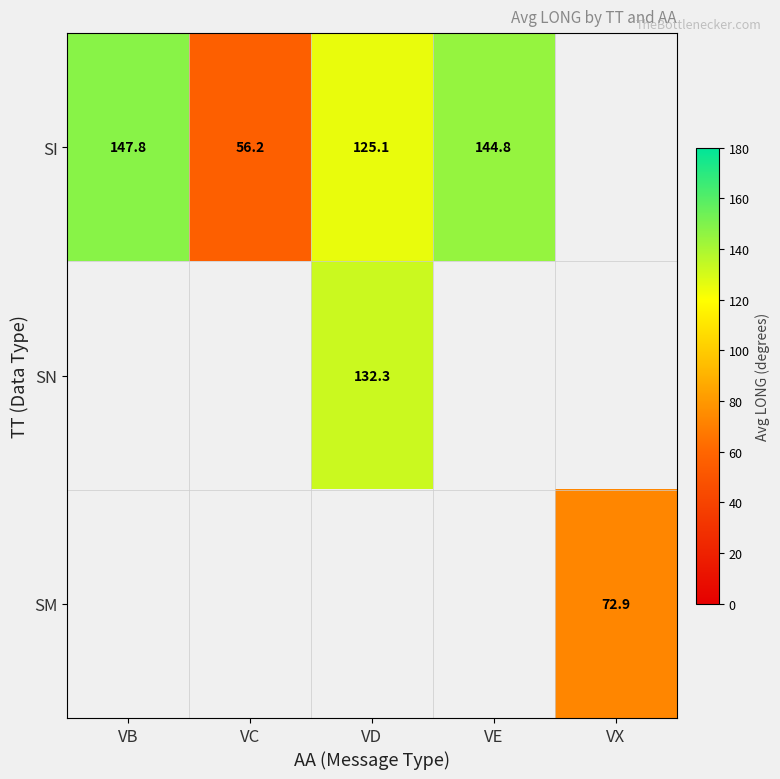

True or false: SN has a value of 222.9 at VD.

False